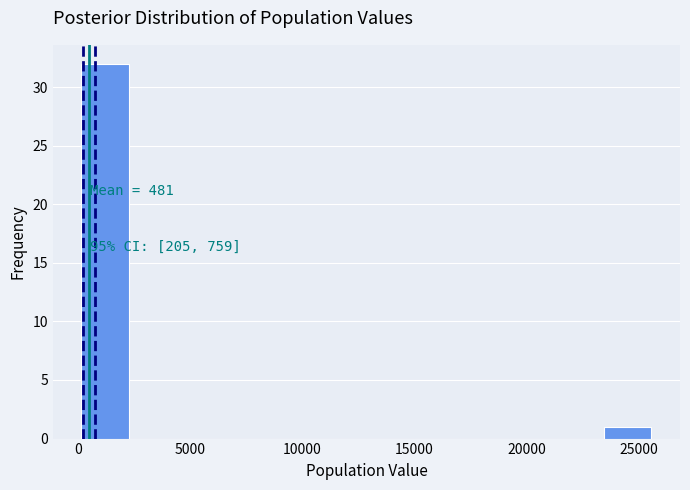

Over which range of the x-axis is the bar tallest?

0 to 2500